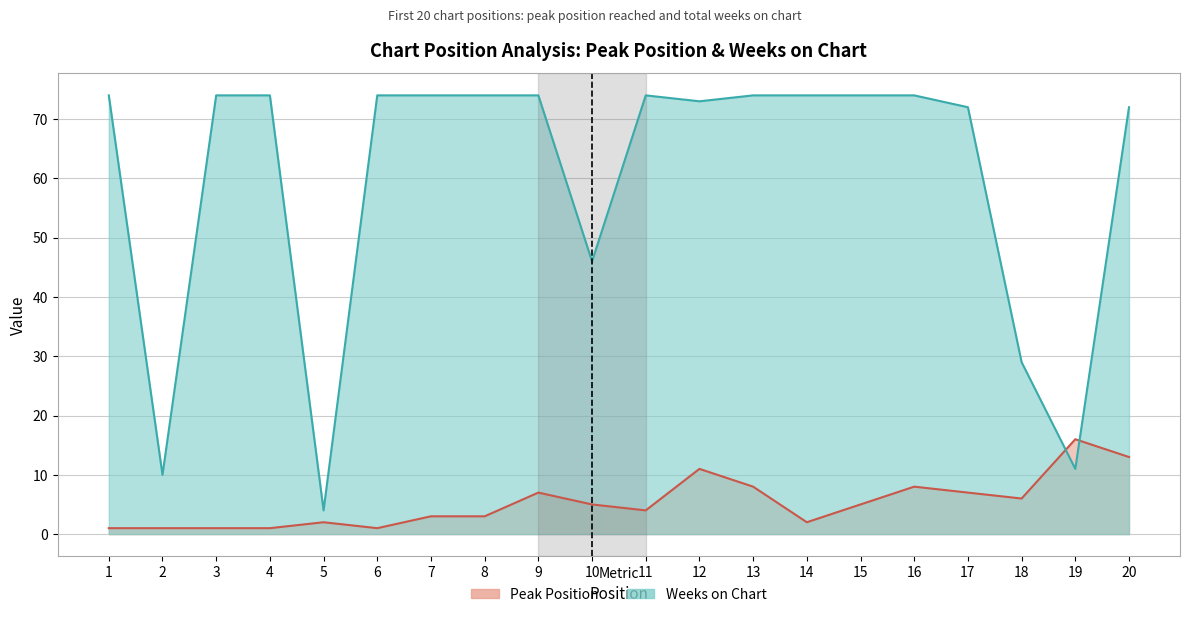

In Weeks on Chart, how many points are higher than both neighbors (excluding endpoints)?

1